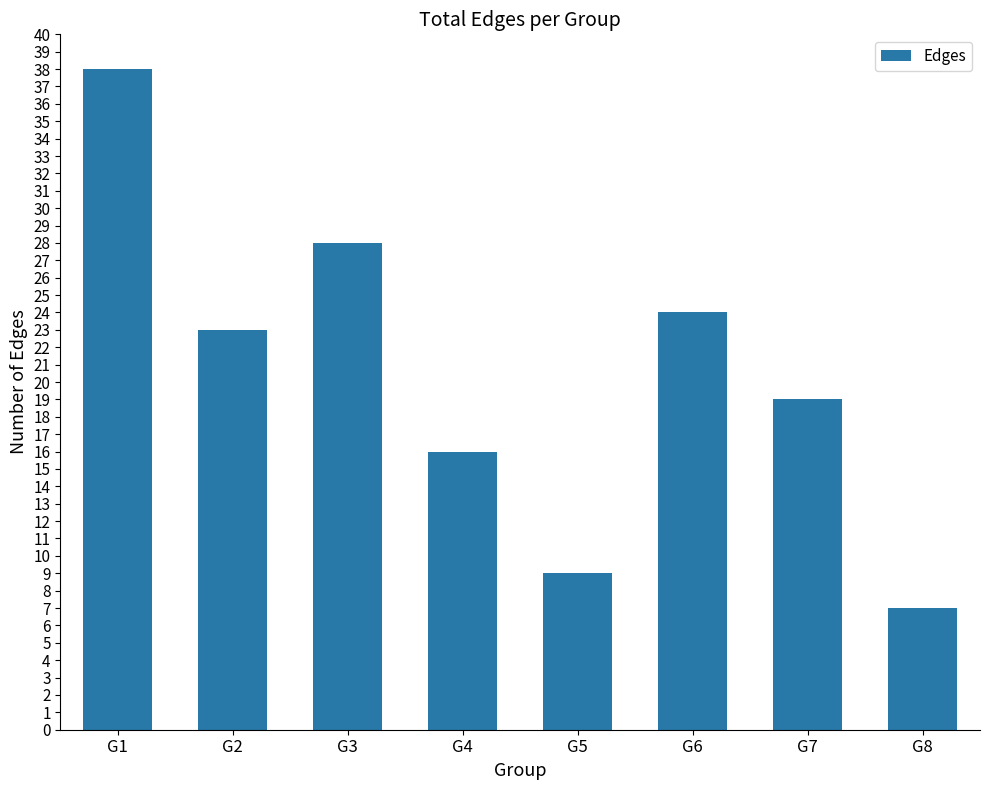

How many bars are there in total?

8